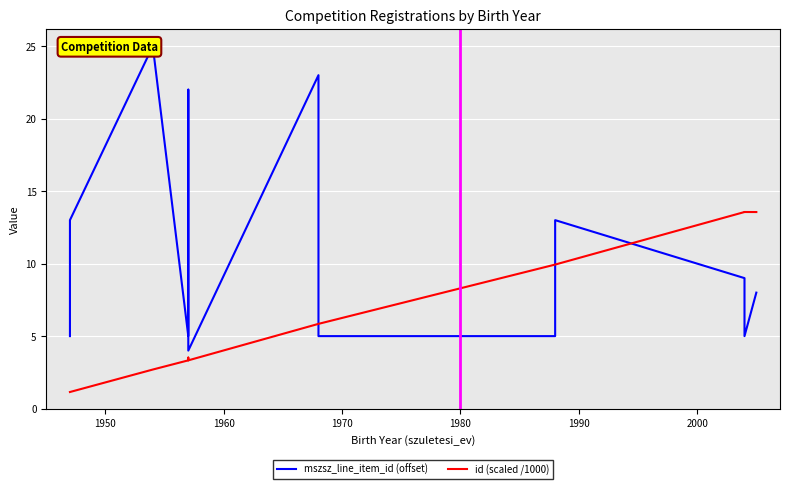

What are all the series names shown in the legend?

mszsz_line_item_id (offset), id (scaled /1000)